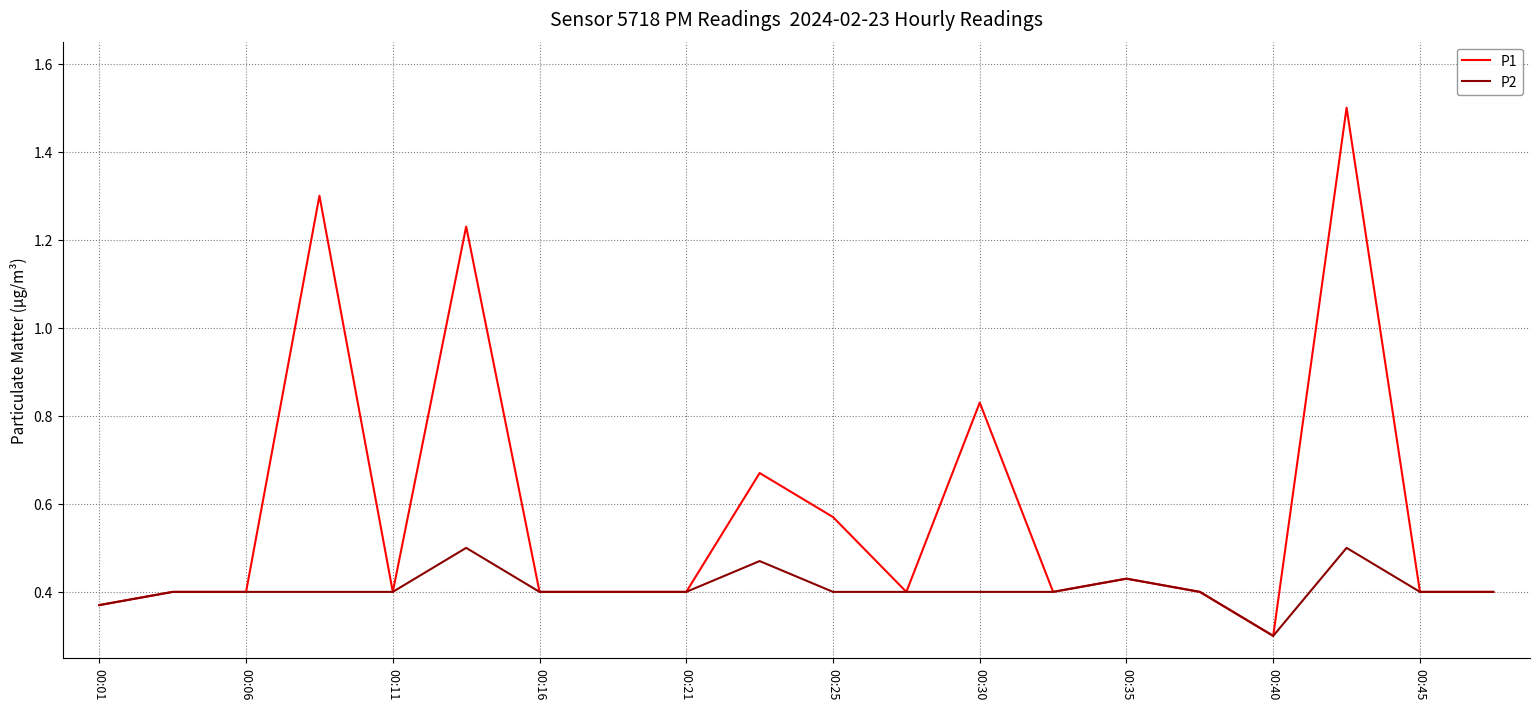

Which series has the largest total across all categories?

P1